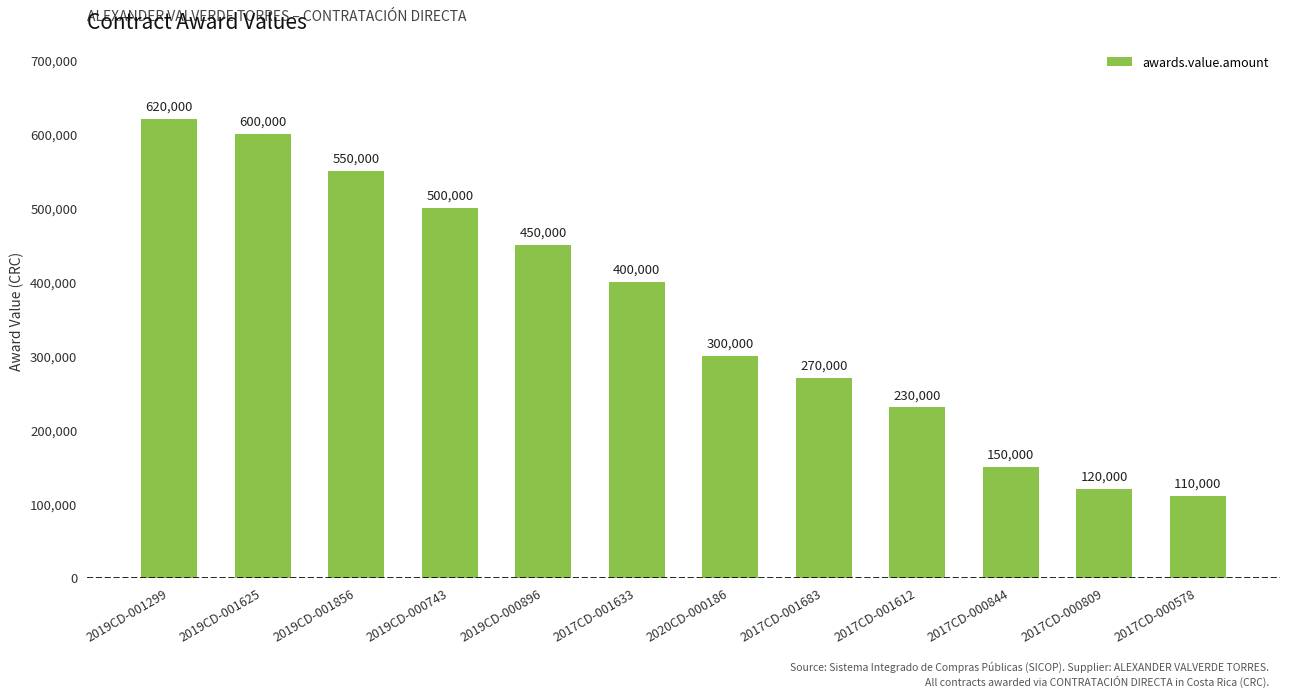

The chart shows a value of 450000 at 2019CD-000896. True or false?

True